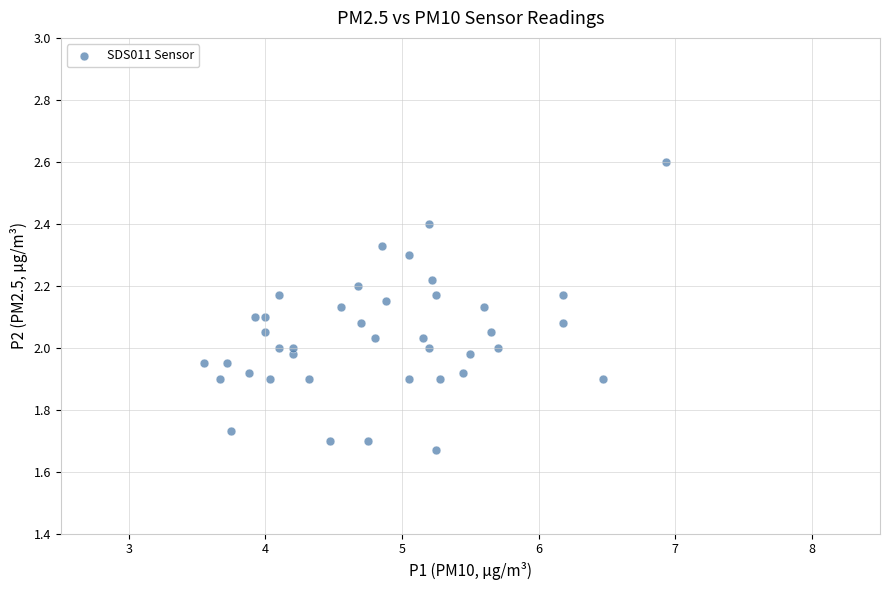

What is the range of Y values (max minus min)?

0.9